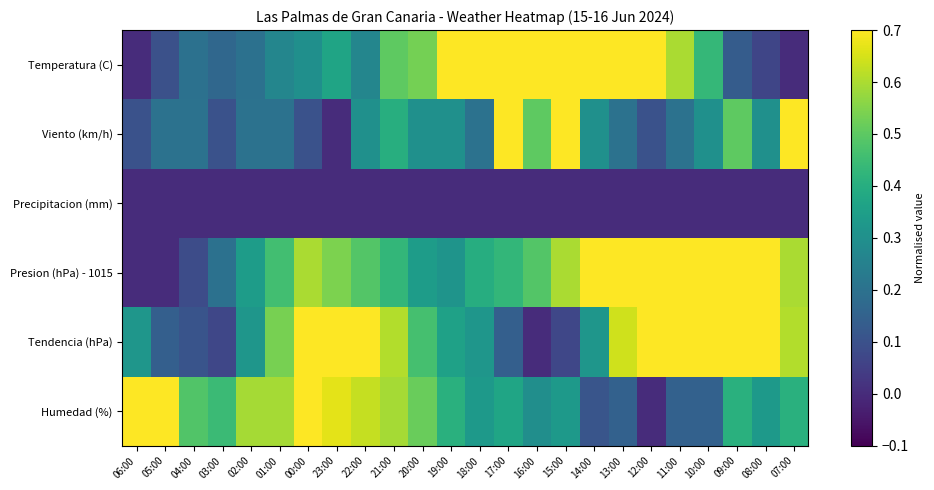

What is the maximum value shown in the chart?

1.0